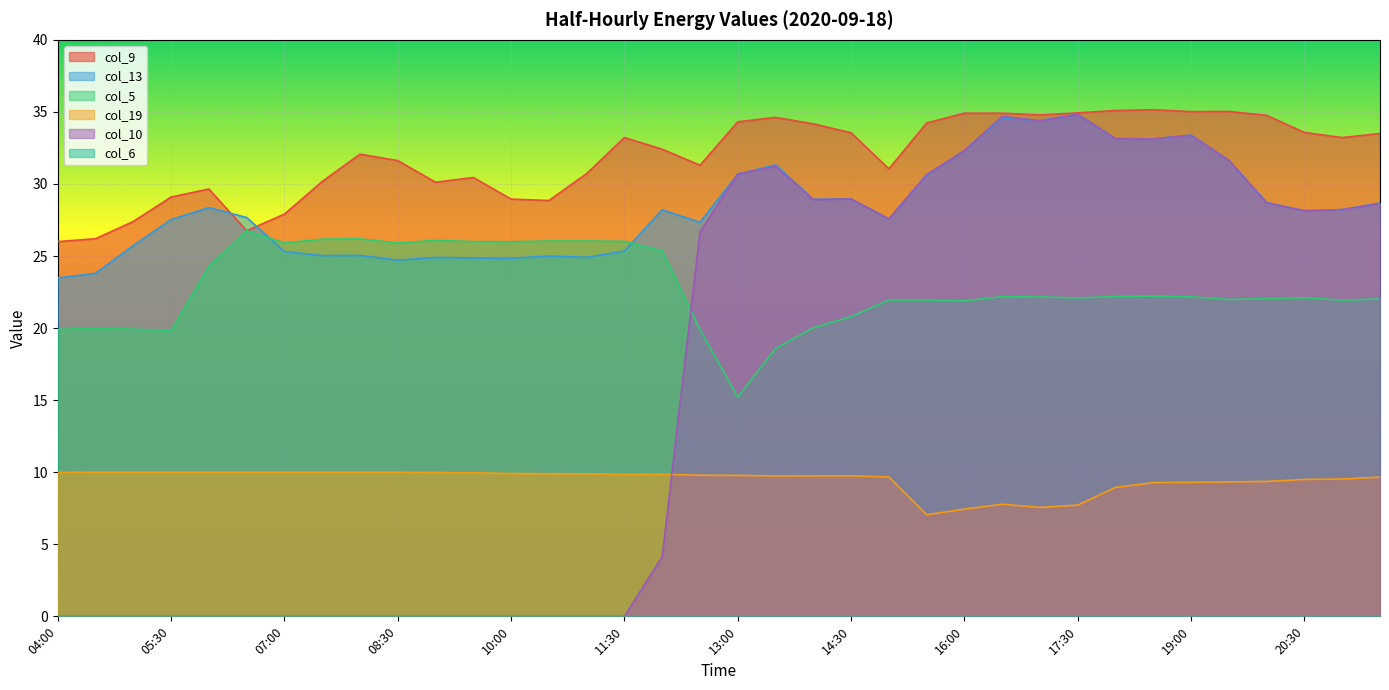

What is the maximum value for col_5?

26.8